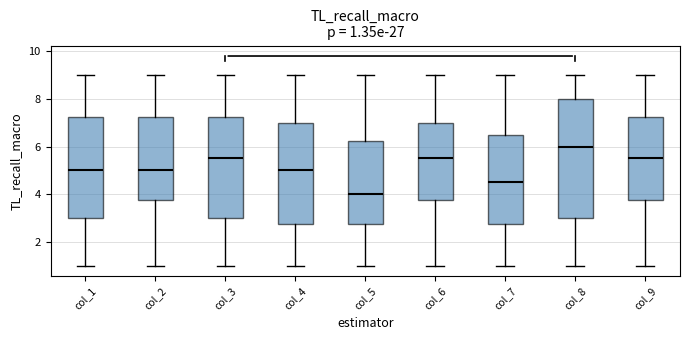

Which box has the lowest median line?

col_5